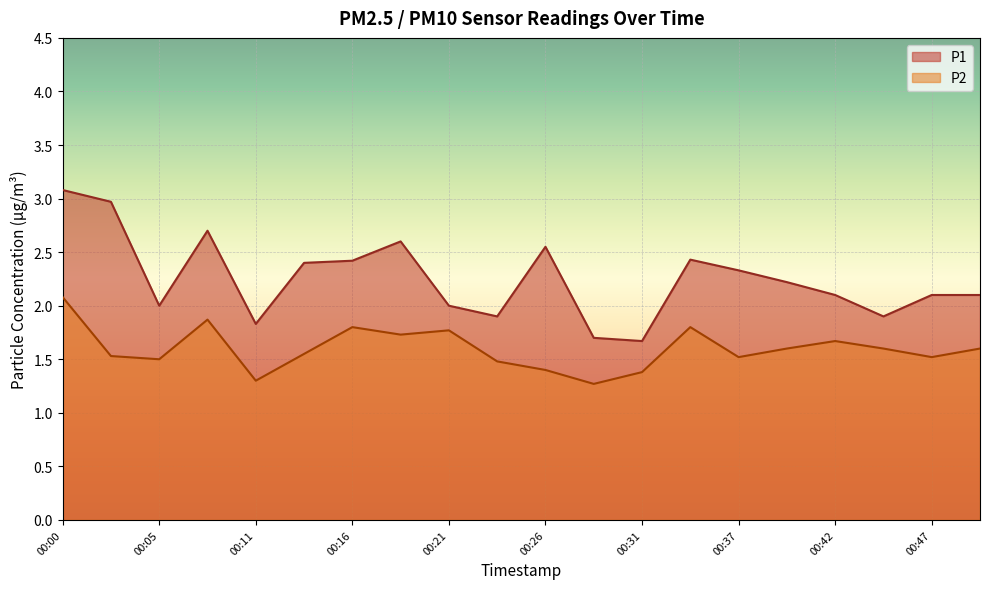

Which category has the lowest value across all series?

00:29